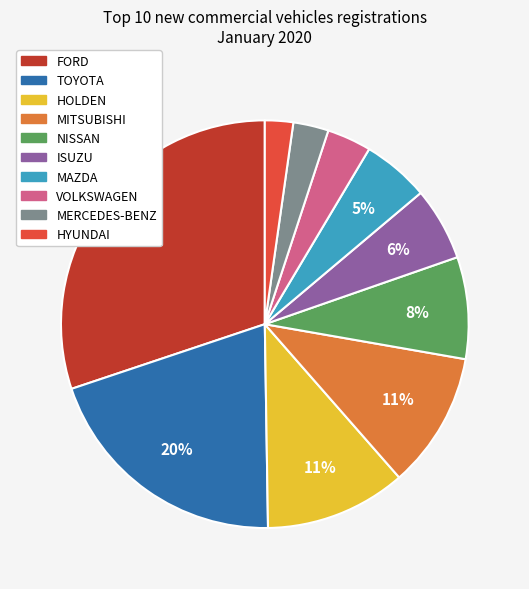

Which category has the smallest portion of the pie?

HYUNDAI